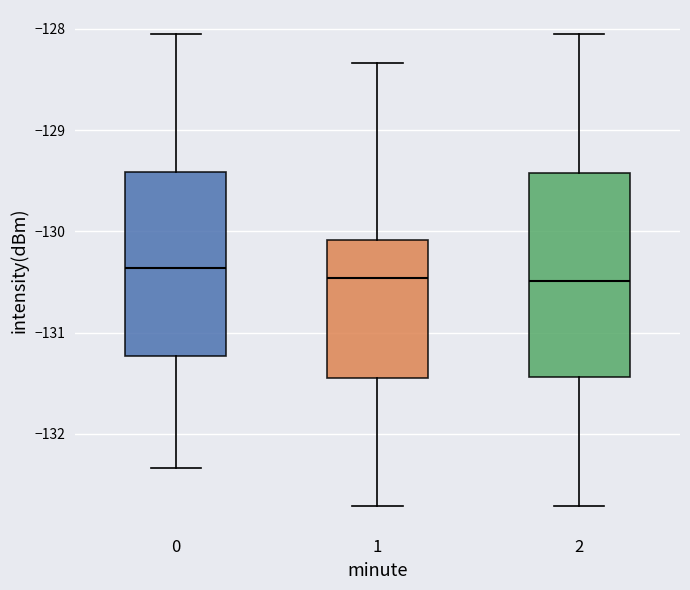

Reading left to right, read every box against the y-axis: the position of its median line, the range the box covers, and the ends of its whiskers. The values are not printed on the chart, so give them approximately, as read against the axis.

0: median -130.4, box -131.2 to -129.4, whiskers -132.3 to -128.0
1: median -130.5, box -131.4 to -130.1, whiskers -132.7 to -128.3
2: median -130.5, box -131.4 to -129.4, whiskers -132.7 to -128.0